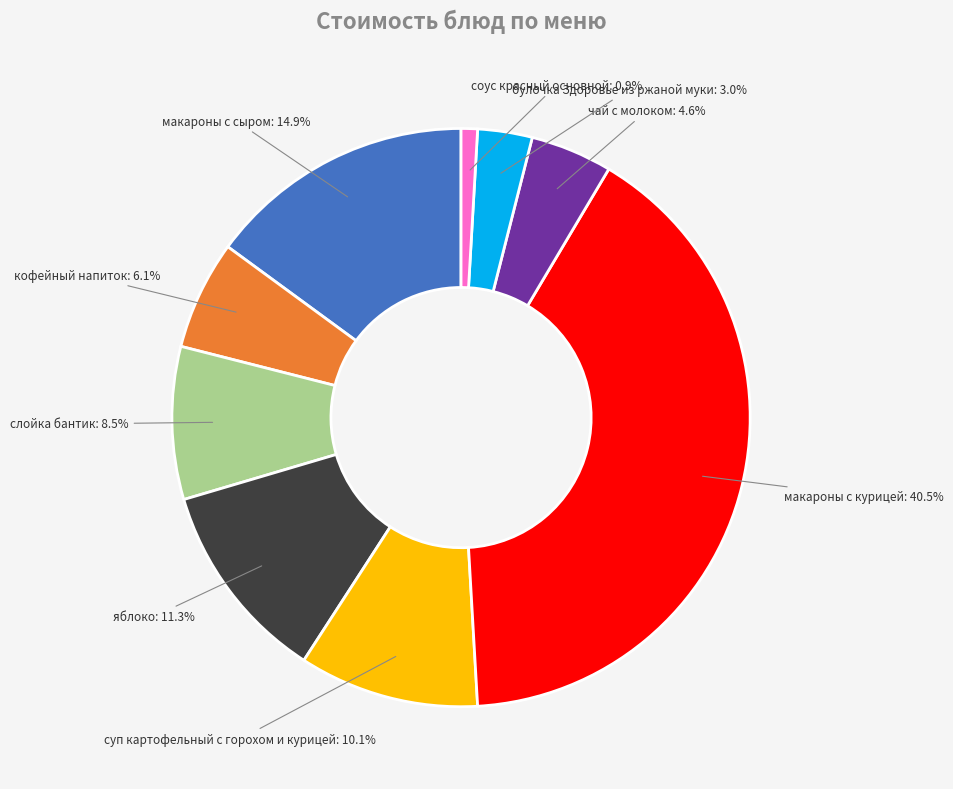

What is the largest slice in the pie chart?

макароны с курицей